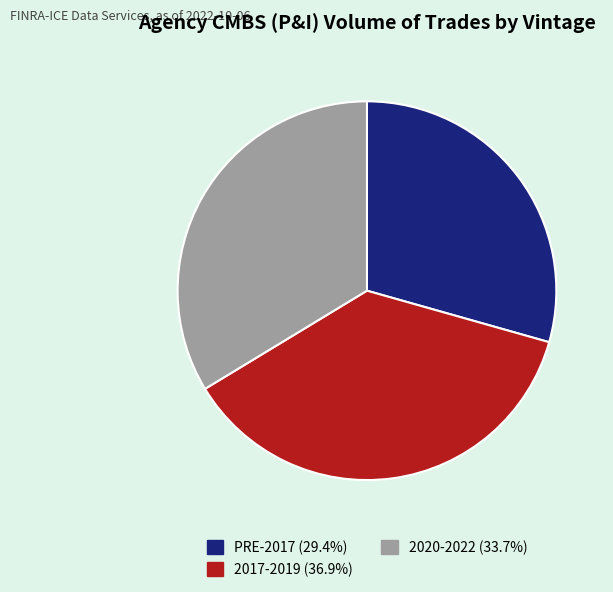

How many slices are in this pie chart?

3